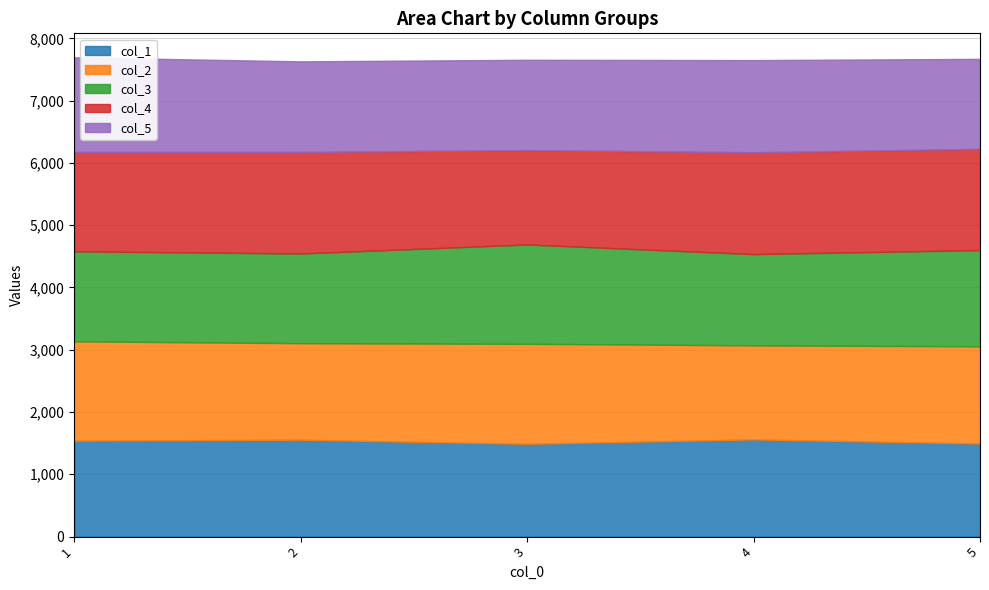

Reading right to left, transcribe all the data shown in this chart.

col_1: 1495	1560	1490	1555	1540
col_2: 1560	1510	1605	1550	1595
col_3: 1545	1465	1595	1440	1445
col_4: 1625	1635	1515	1630	1595
col_5: 1445	1480	1450	1455	1520